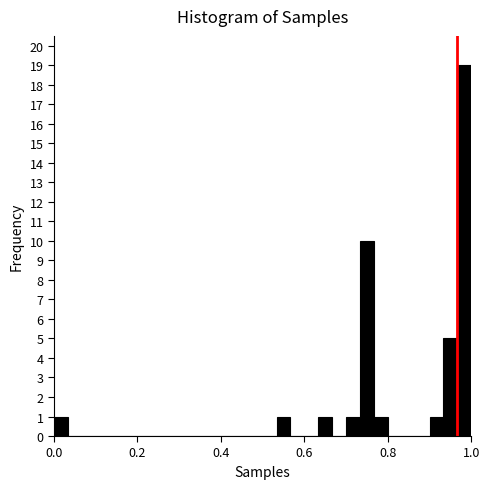

Read against the x-axis, roughly where is the centre of the tallest bar?

0.98